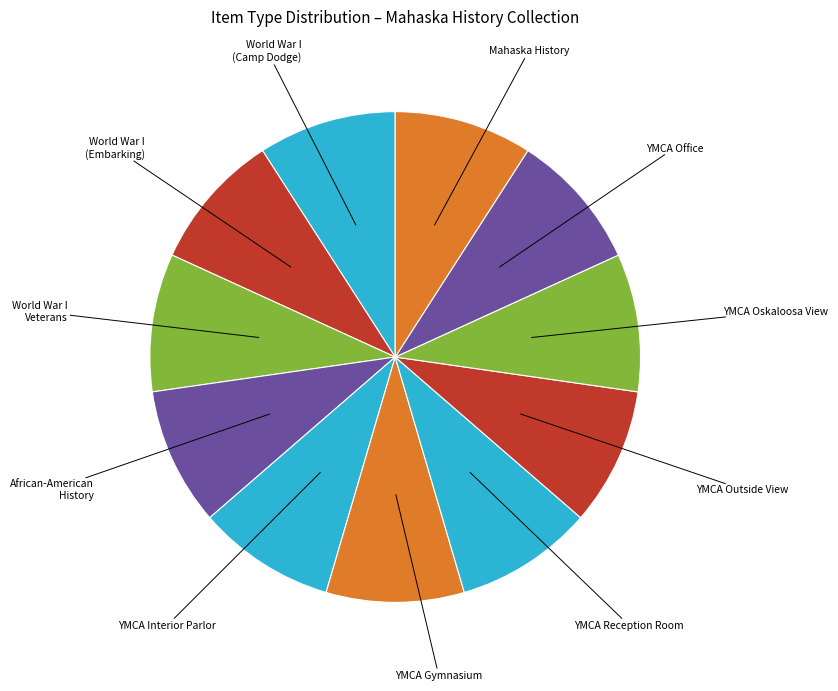

How many segments does this pie chart have?

11